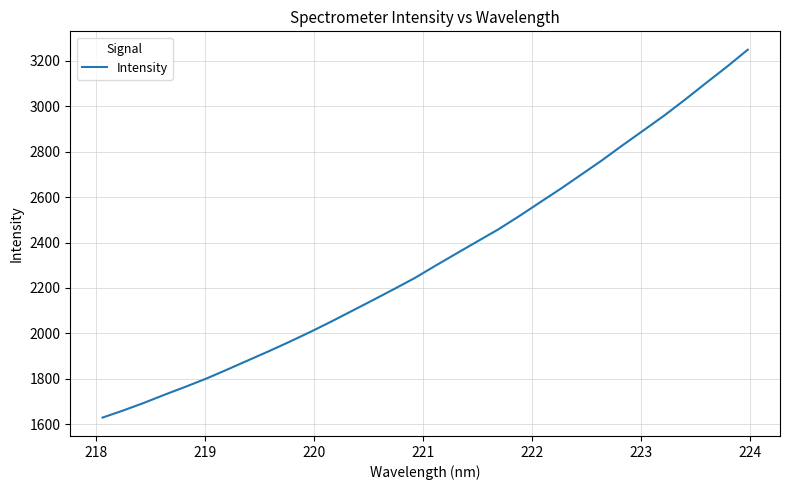

What is the difference between the second highest and minimum values?

1544.2